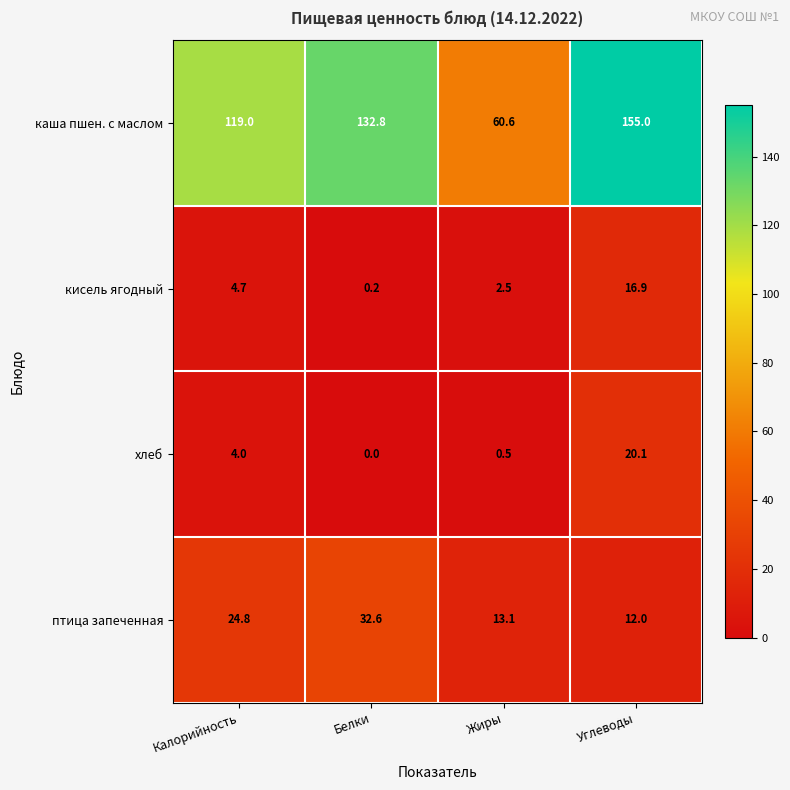

How many data points in птица запеченная are less than 24?

2